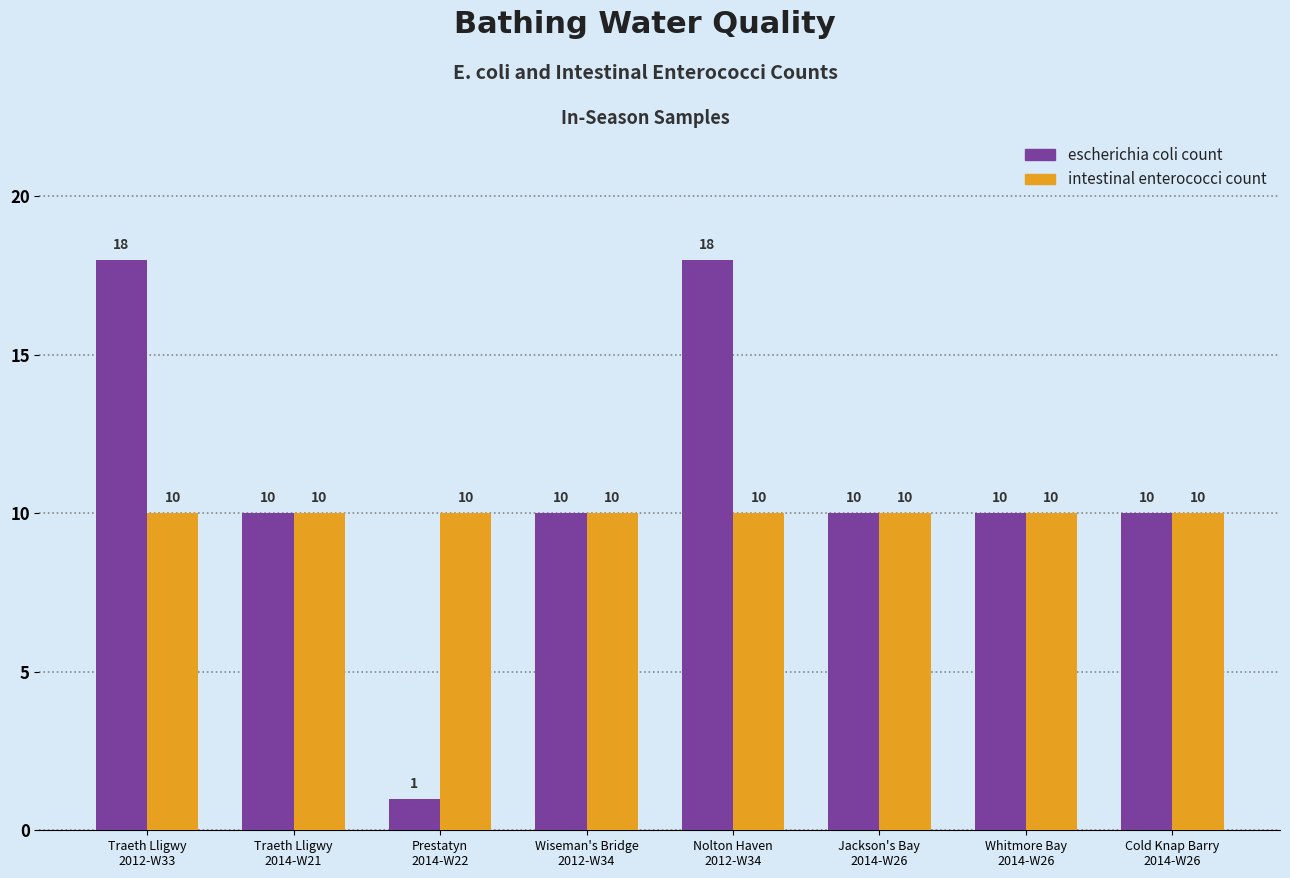

True or false: intestinal enterococci count has a value of 17 at Nolton Haven
2012-W34.

False